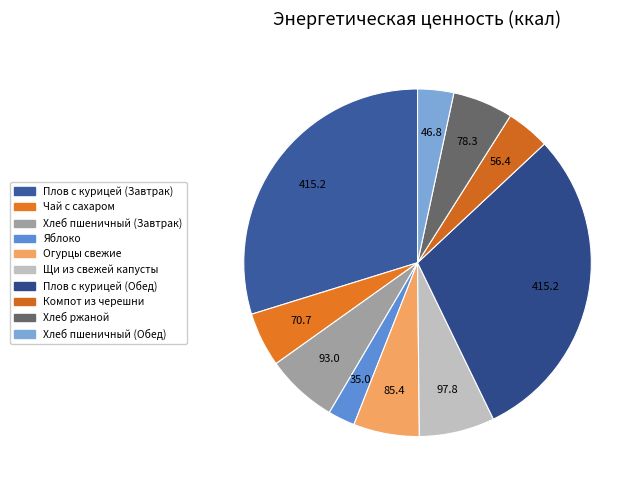

How many segments does this pie chart have?

10